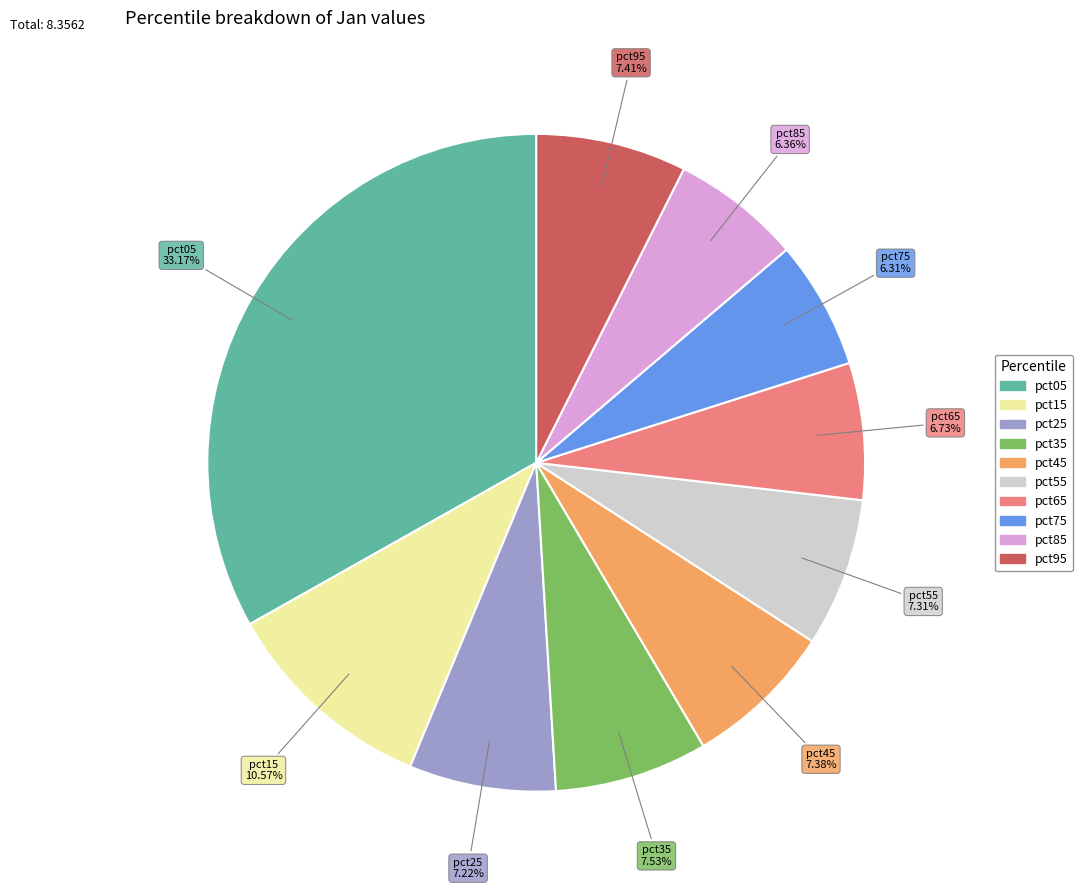

How many slices are in this pie chart?

10